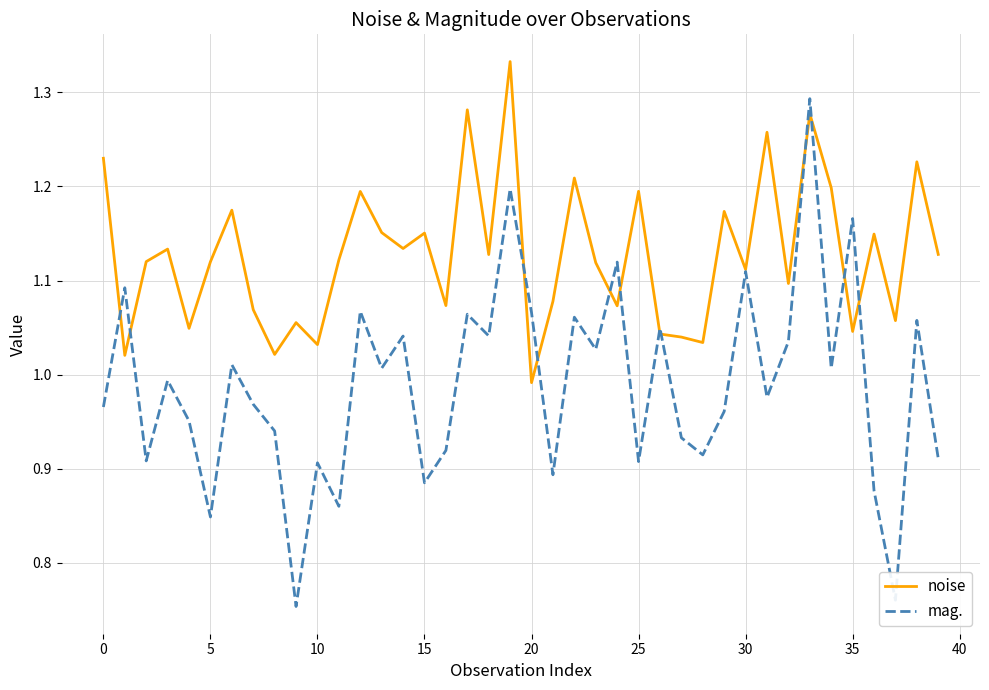

True or false: mag. and noise cross at least once.

True